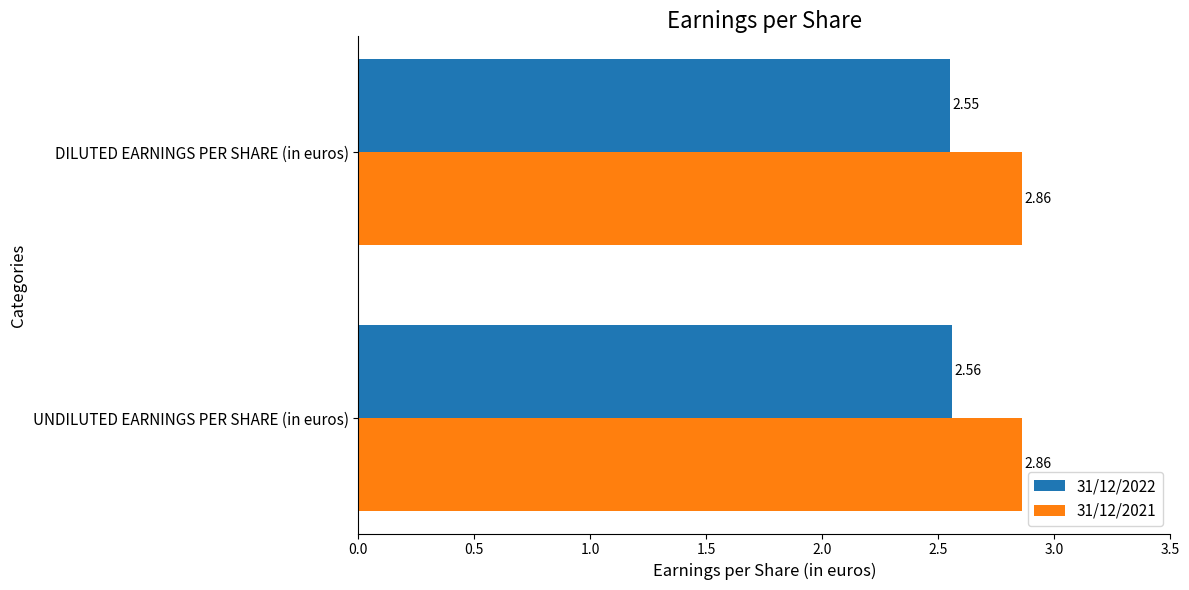

Rank the series by their average value, from highest to lowest.

31/12/2021, 31/12/2022